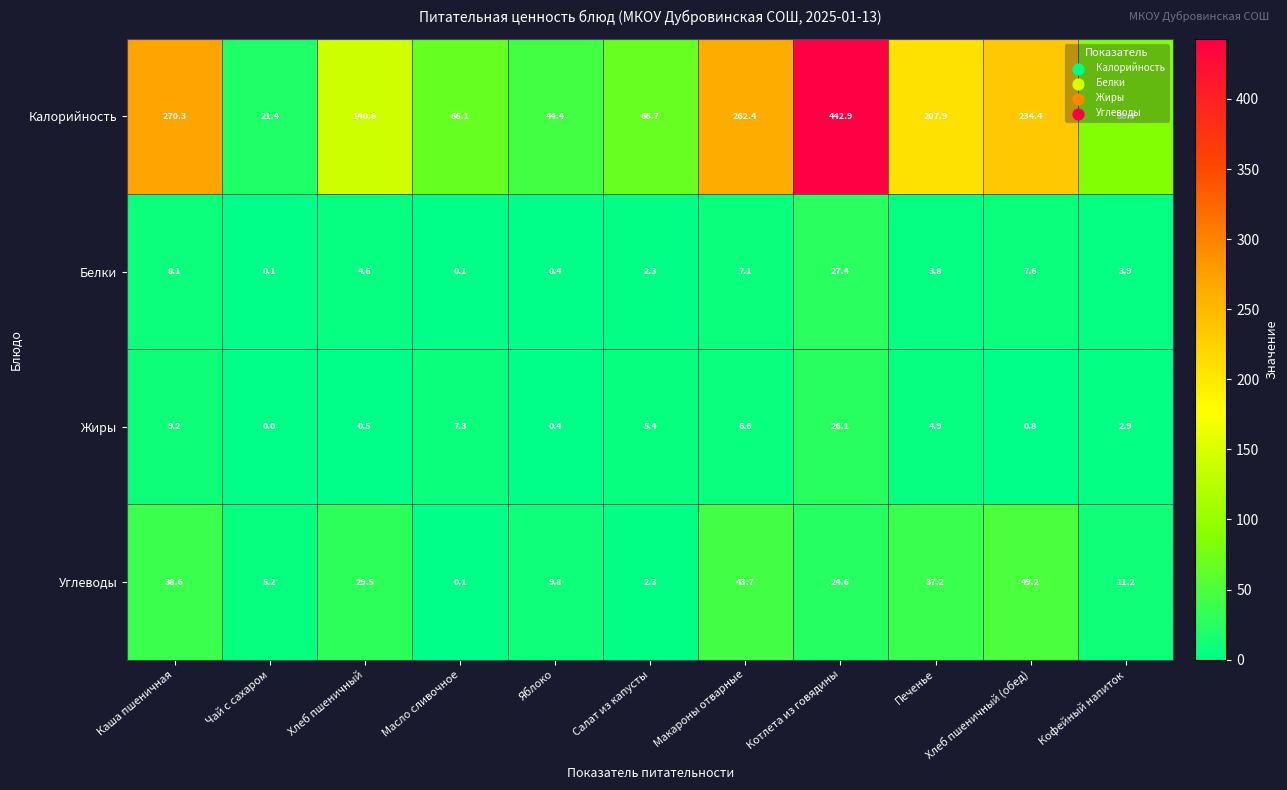

Which series has the largest total across all categories?

Калорийность